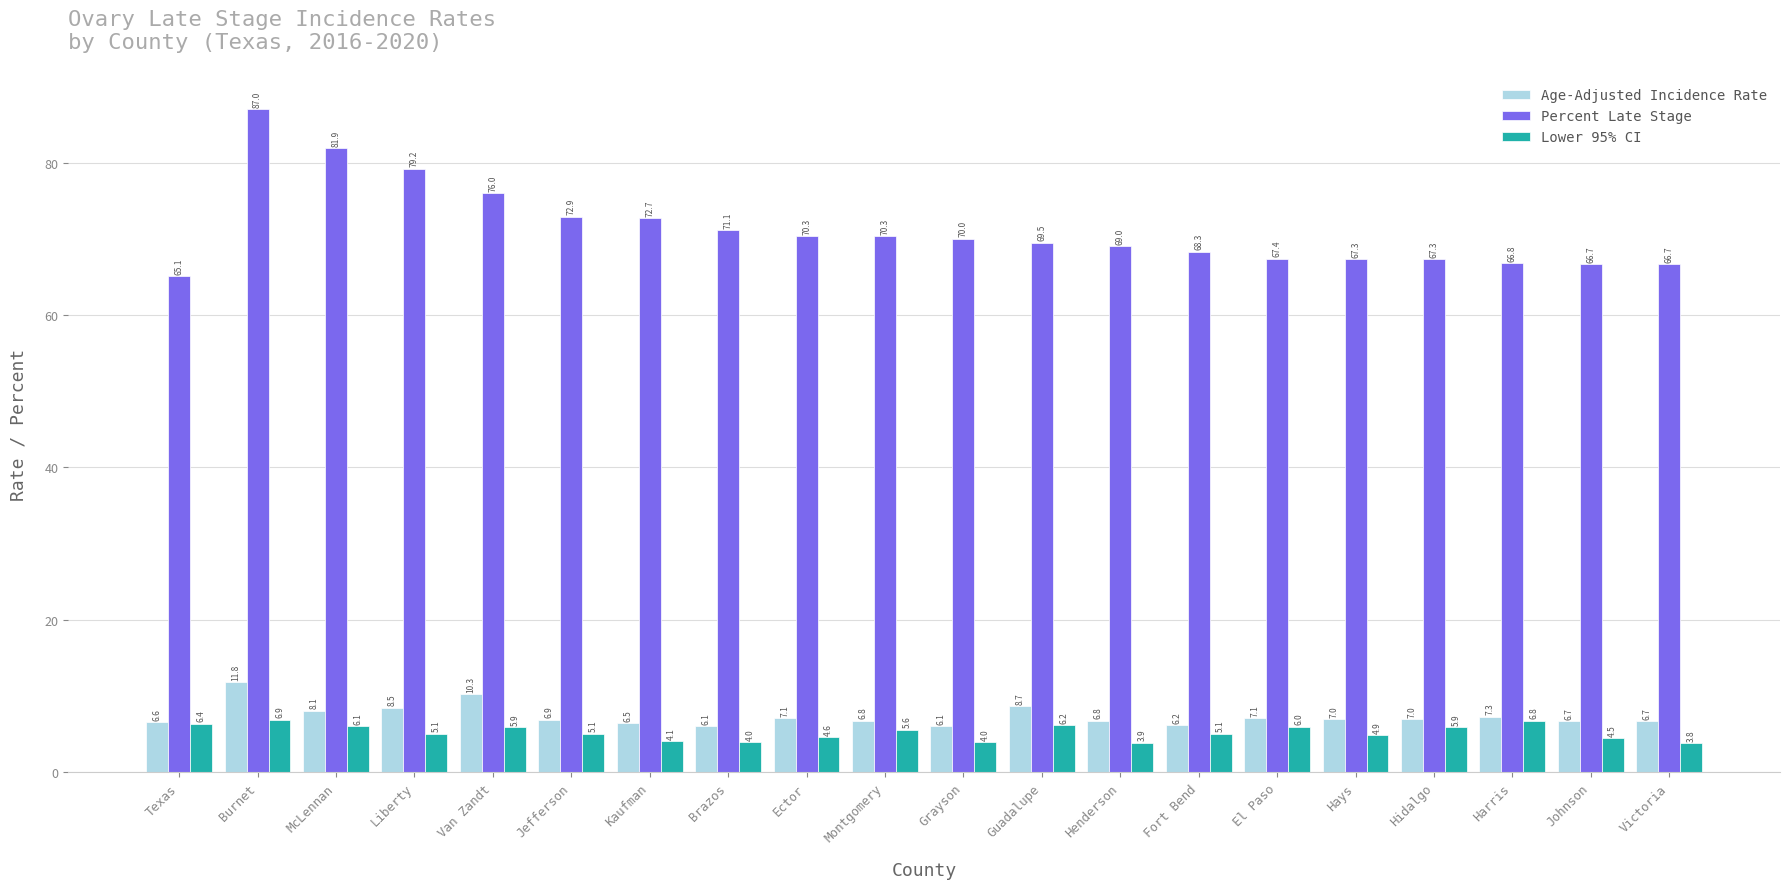

Which category has the highest value in the Percent Late Stage series?

Burnet